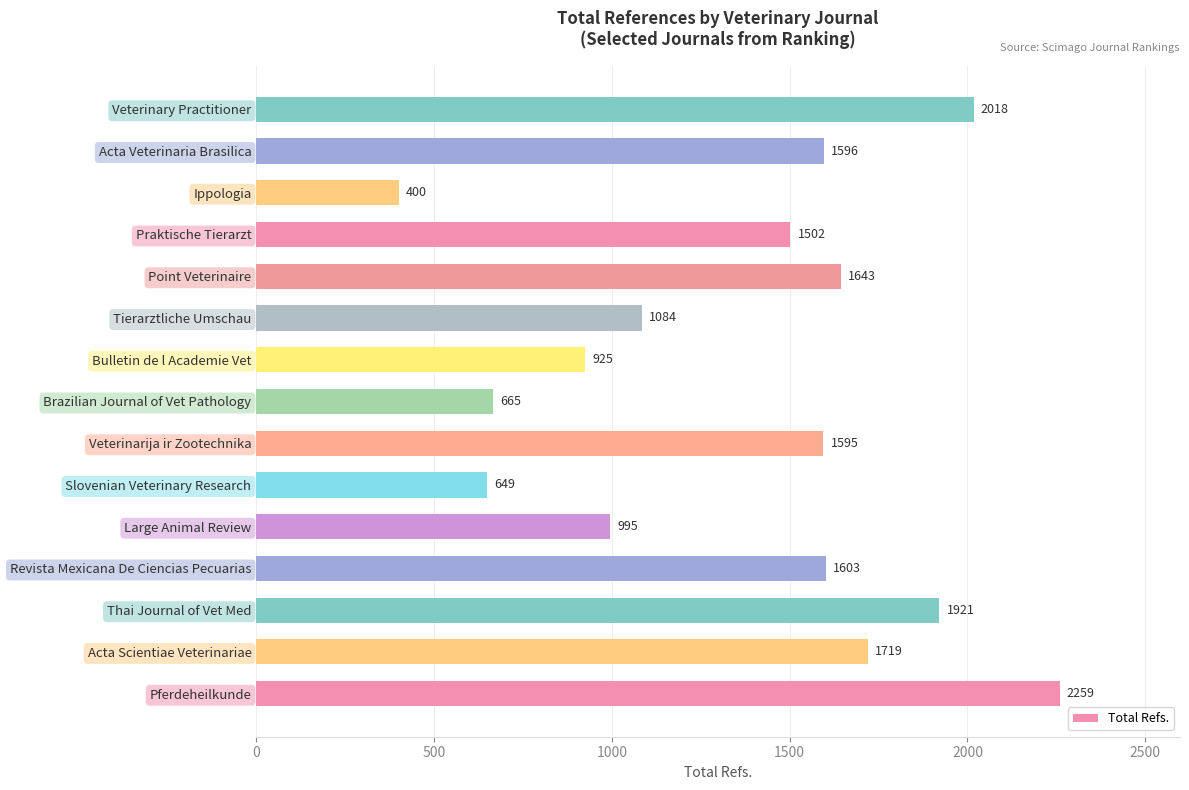

What is the maximum value shown in the chart?

2259